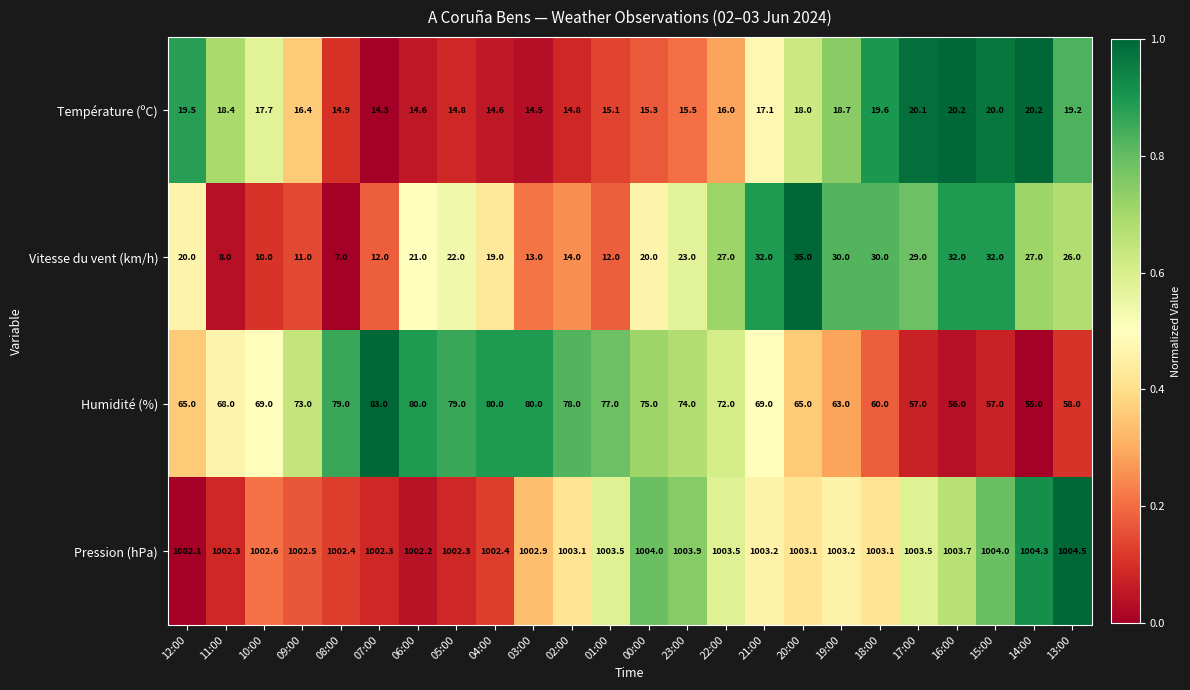

How many categories are shown in the chart?

24